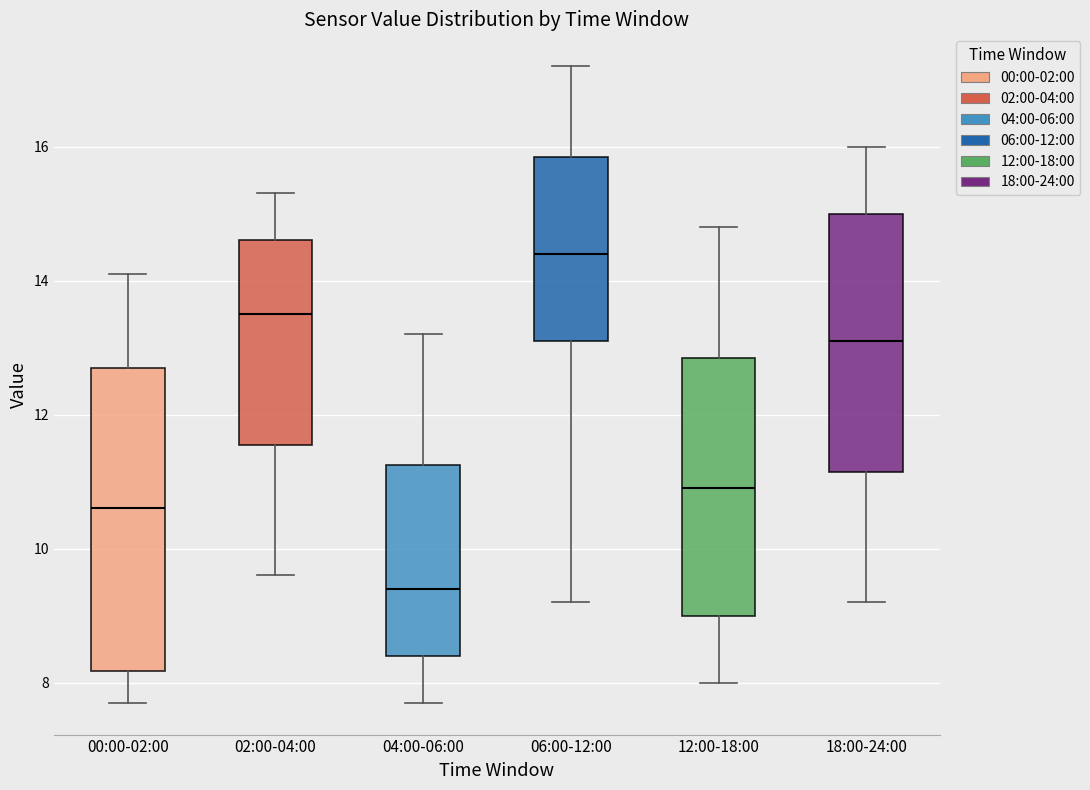

Reading left to right, transcribe this box plot: for each box, give where its median line is, the range the box spans, and where its two whiskers end, as read against the y-axis. The values are not printed on the chart, so give them approximately, as read against the axis.

00:00-02:00: median 10.6, box 8.2 to 12.8, whiskers 7.8 to 14.2
02:00-04:00: median 13.6, box 11.6 to 14.6, whiskers 9.6 to 15.4
04:00-06:00: median 9.4, box 8.4 to 11.2, whiskers 7.8 to 13.2
06:00-12:00: median 14.4, box 13.2 to 15.8, whiskers 9.2 to 17.2
12:00-18:00: median 11.0, box 9.0 to 12.8, whiskers 8.0 to 14.8
18:00-24:00: median 13.2, box 11.2 to 15.0, whiskers 9.2 to 16.0